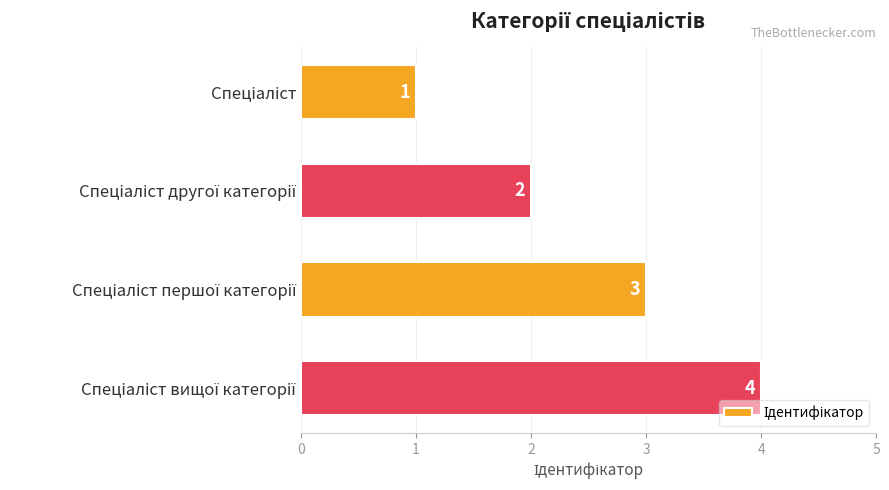

What is the sum of all values?

10